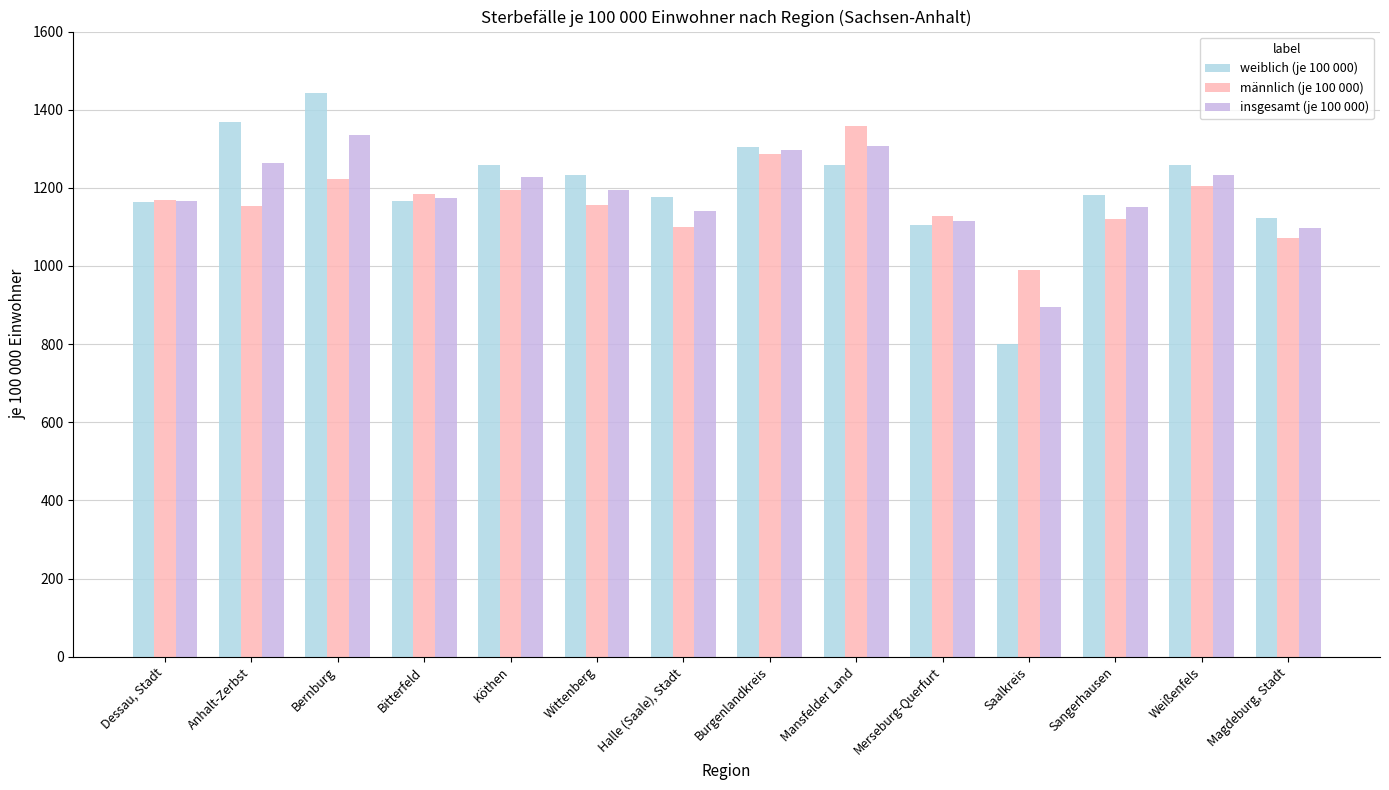

What are all the series names shown in the legend?

weiblich (je 100 000), männlich (je 100 000), insgesamt (je 100 000)